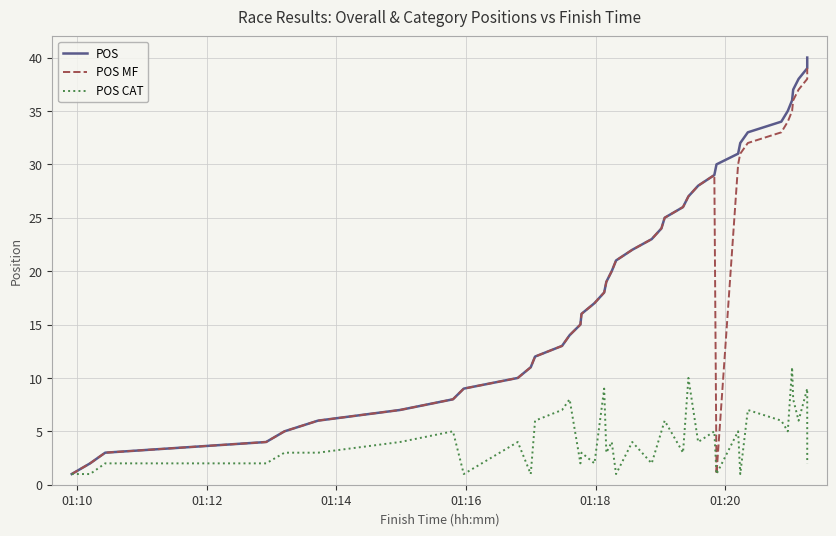

Which series has the widest spread of values?

POS